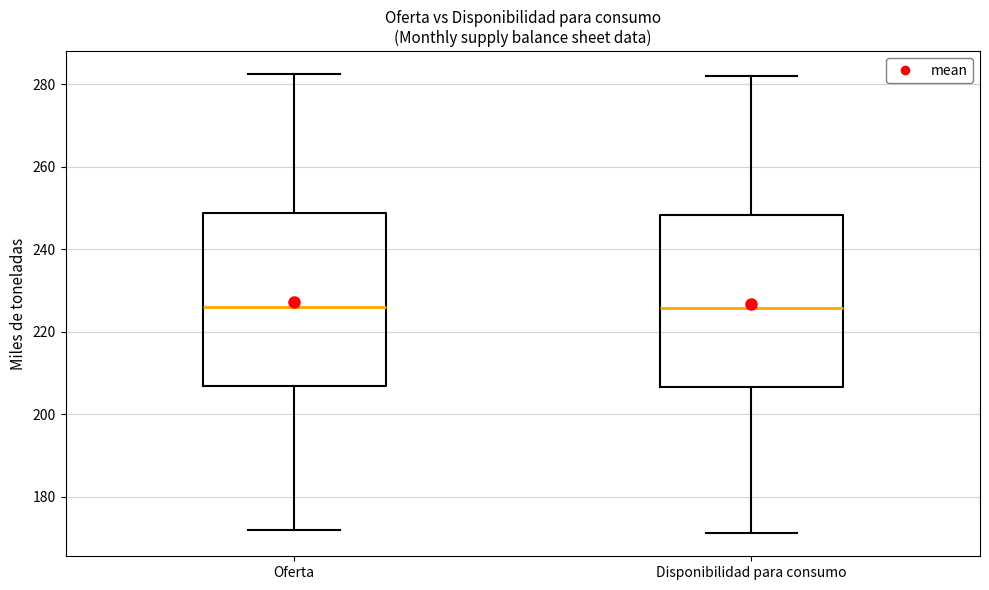

Reading left to right, read every box against the y-axis: the position of its median line, the range the box covers, and the ends of its whiskers. The values are not printed on the chart, so give them approximately, as read against the axis.

Oferta: median 226, box 206 to 248, whiskers 172 to 282
Disponibilidad para consumo: median 226, box 206 to 248, whiskers 172 to 282